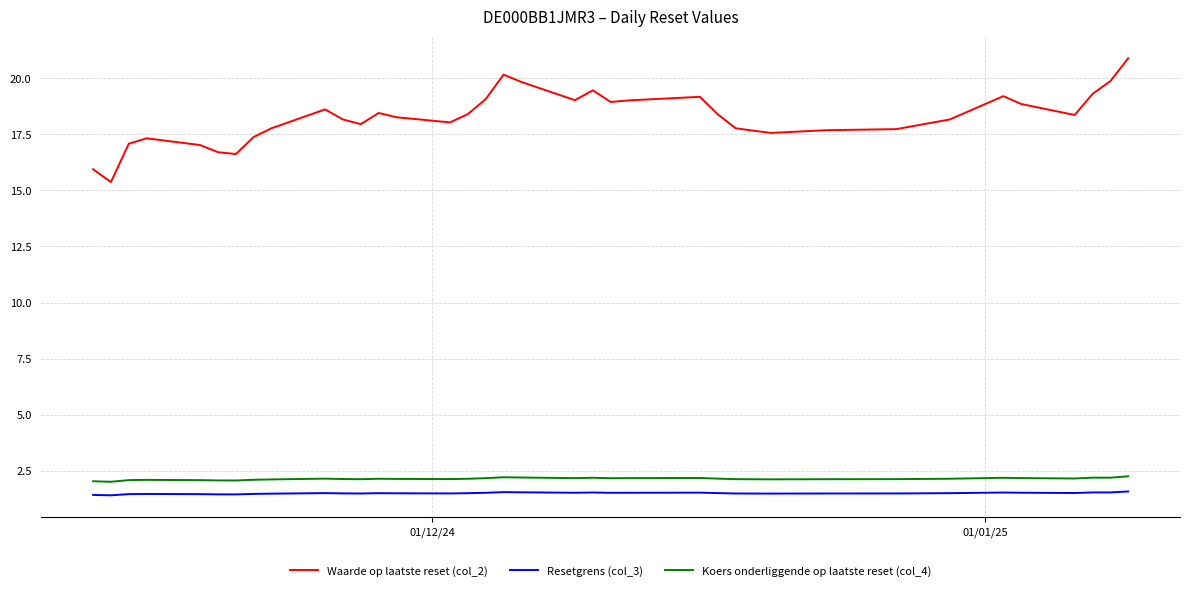

Which series has the largest total across all categories?

Waarde op laatste reset (col_2)